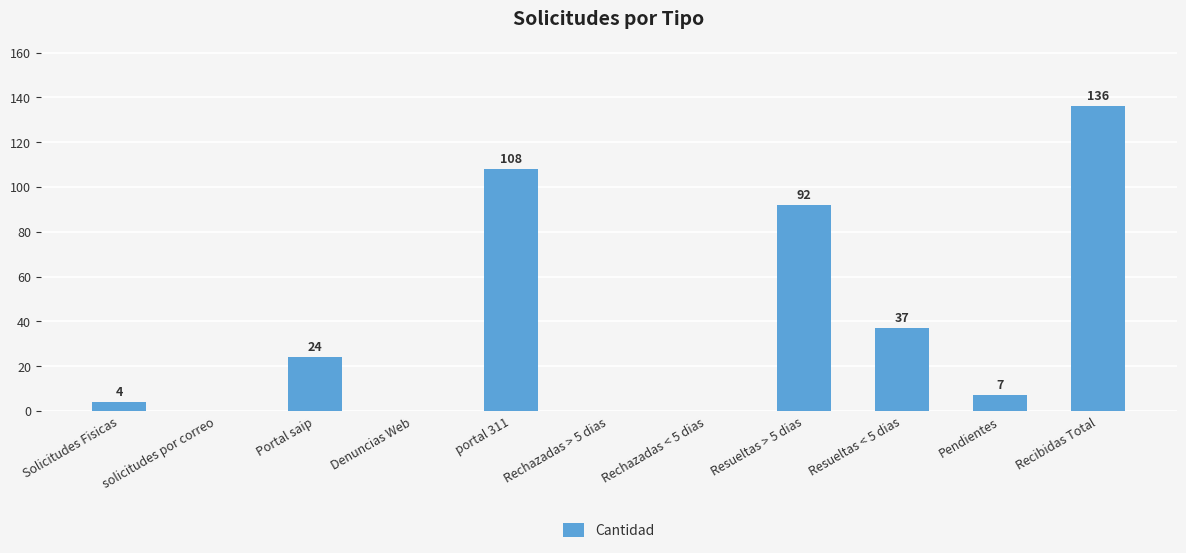

Count the number of data series in this chart.

1